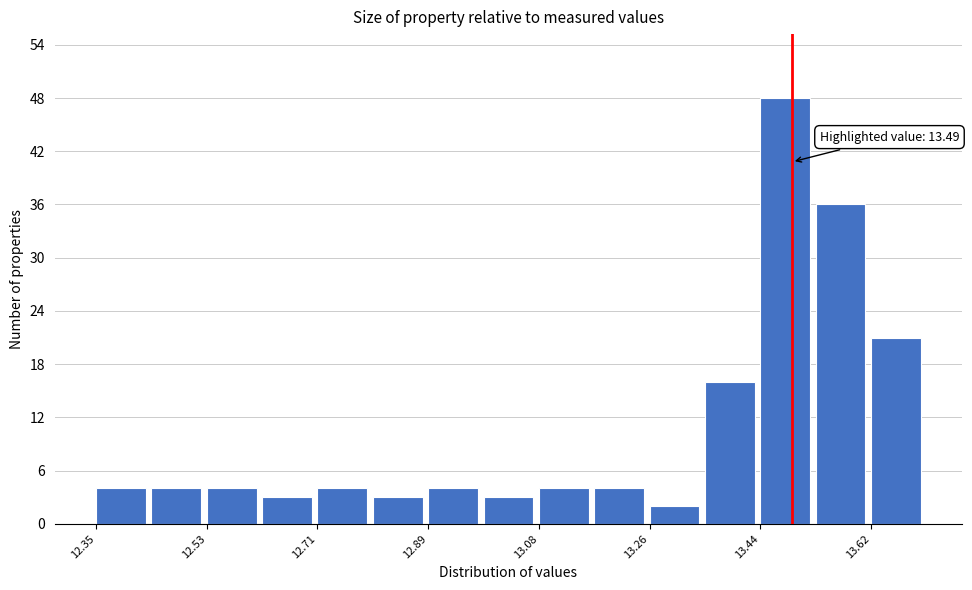

Over which range of the x-axis is the bar tallest?

13.44 to 13.52